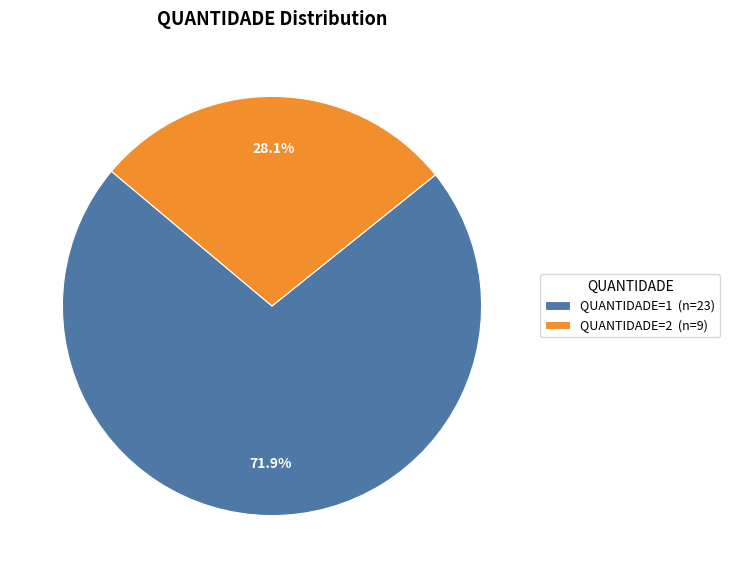

What percentage do QUANTIDADE=1 (n=23) and QUANTIDADE=2 (n=9) together represent?

100.0%